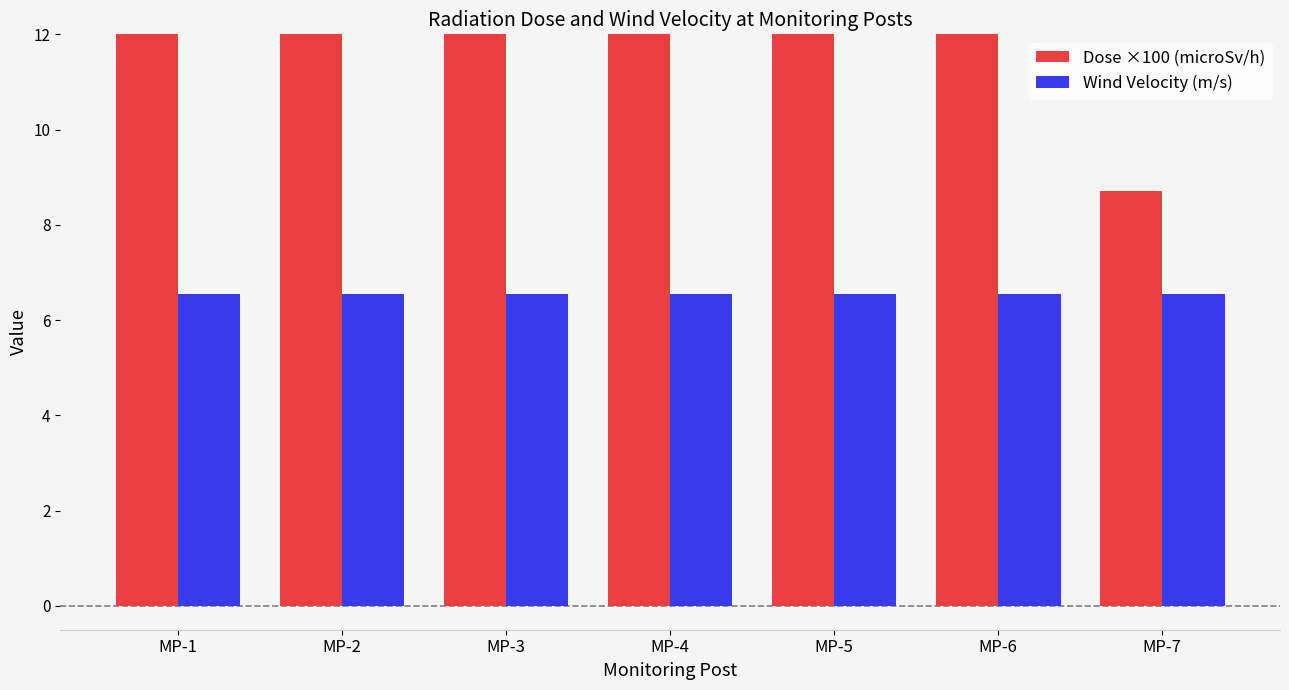

Rank the series by their average value, from lowest to highest.

Wind Velocity (m/s), Dose ×100 (microSv/h)